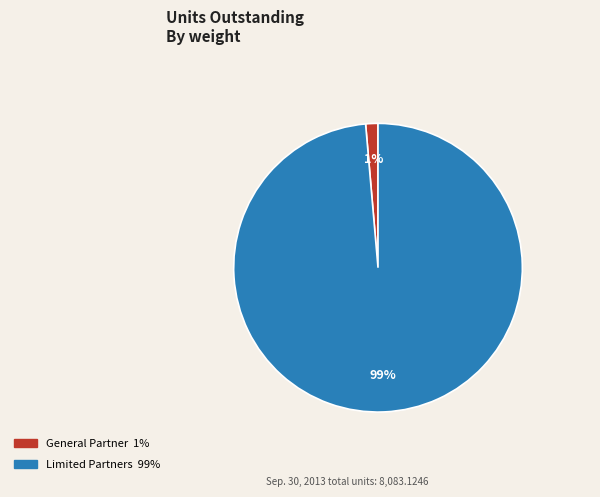

Does any single category account for the majority?

Yes